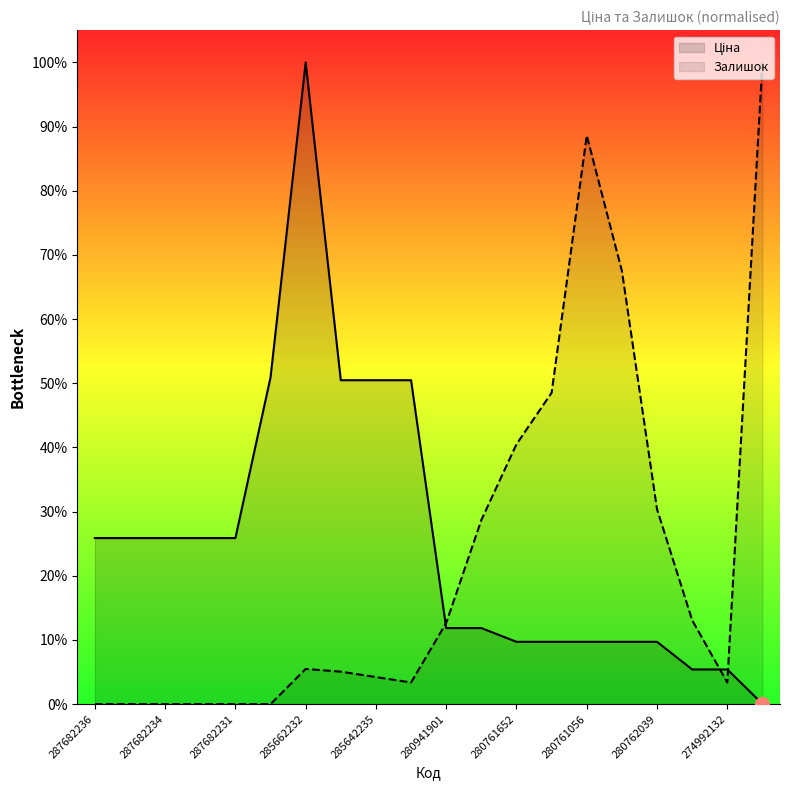

What are all the series names shown in the legend?

Ціна, Залишок